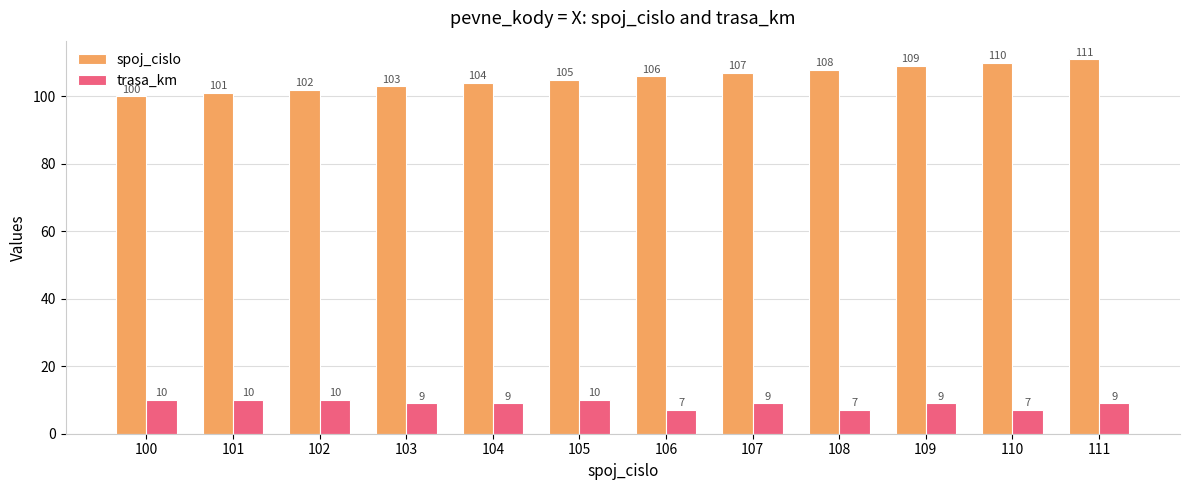

Reading left to right, extract all data points from this chart.

spoj_cislo: 100=100	101=101	102=102	103=103	104=104	105=105	106=106	107=107	108=108	109=109	110=110	111=111
trasa_km: 100=10	101=10	102=10	103=9	104=9	105=10	106=7	107=9	108=7	109=9	110=7	111=9